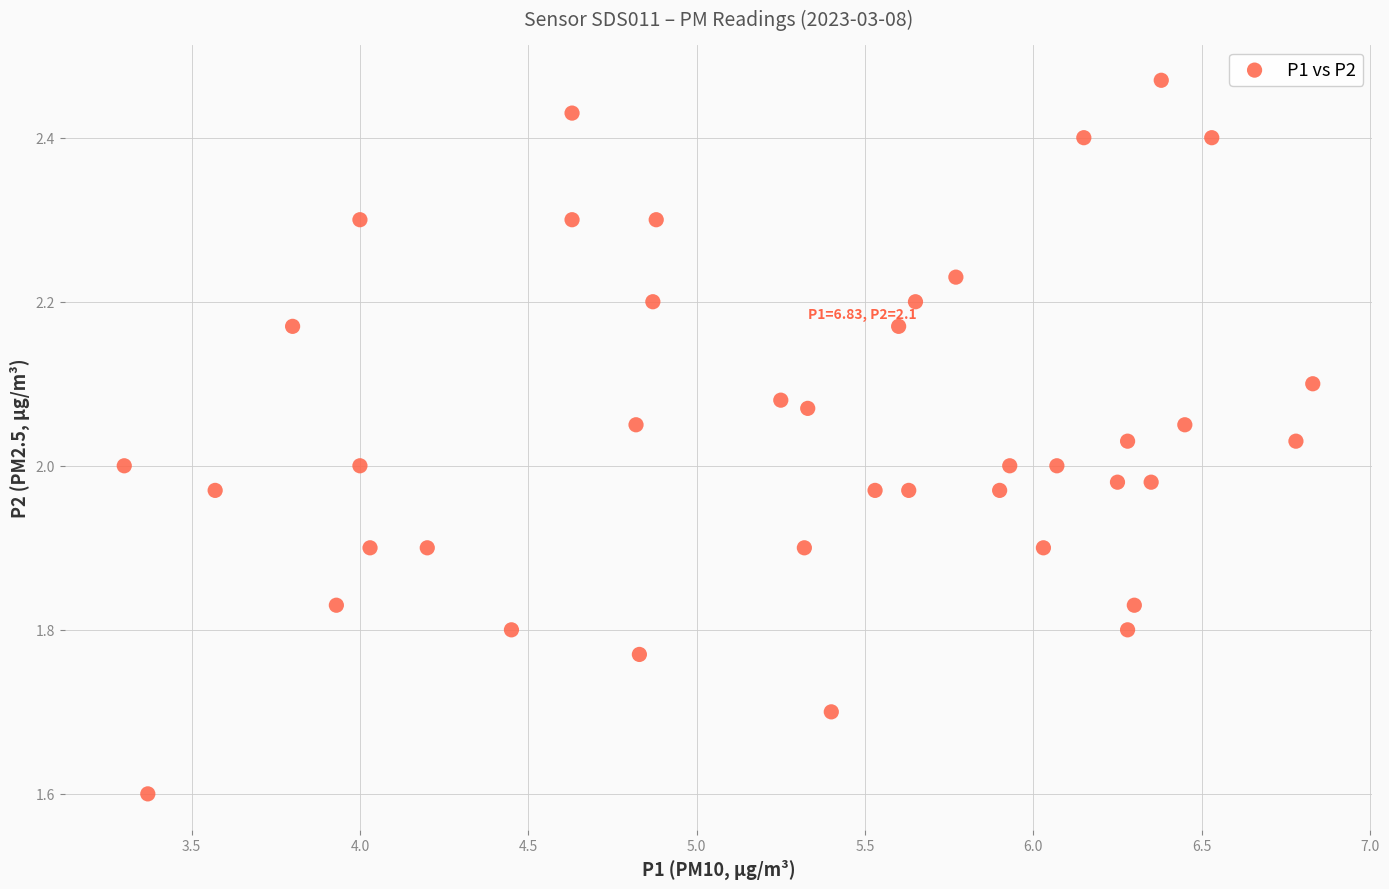

What is the range of Y values (max minus min)?

0.9